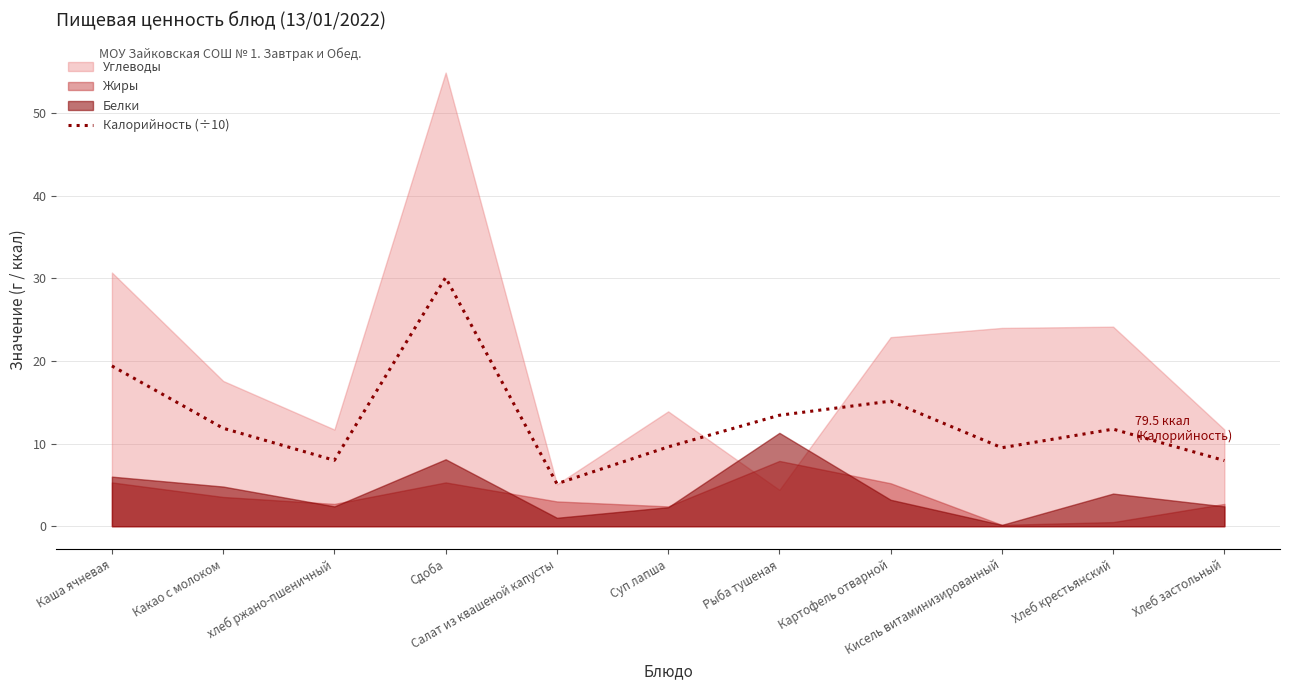

What is the change in value from Каша ячневая to Какао с молоком?

-7.5